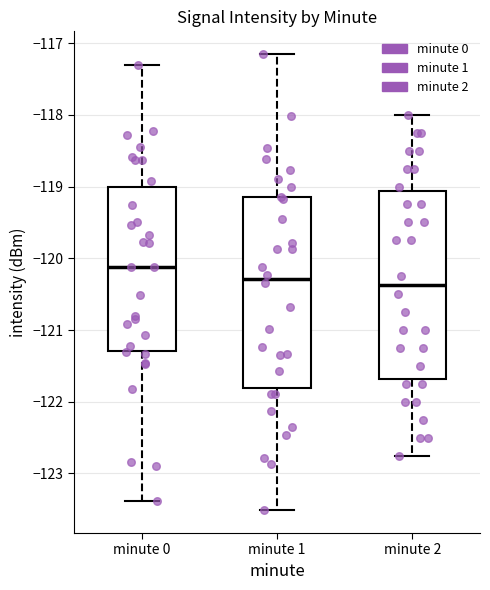

Reading left to right, read every box against the y-axis: the position of its median line, the range the box covers, and the ends of its whiskers. The values are not printed on the chart, so give them approximately, as read against the axis.

minute 0: median -120.1, box -121.3 to -119.0, whiskers -123.4 to -117.3
minute 1: median -120.3, box -121.8 to -119.2, whiskers -123.5 to -117.2
minute 2: median -120.4, box -121.7 to -119.1, whiskers -122.7 to -118.0